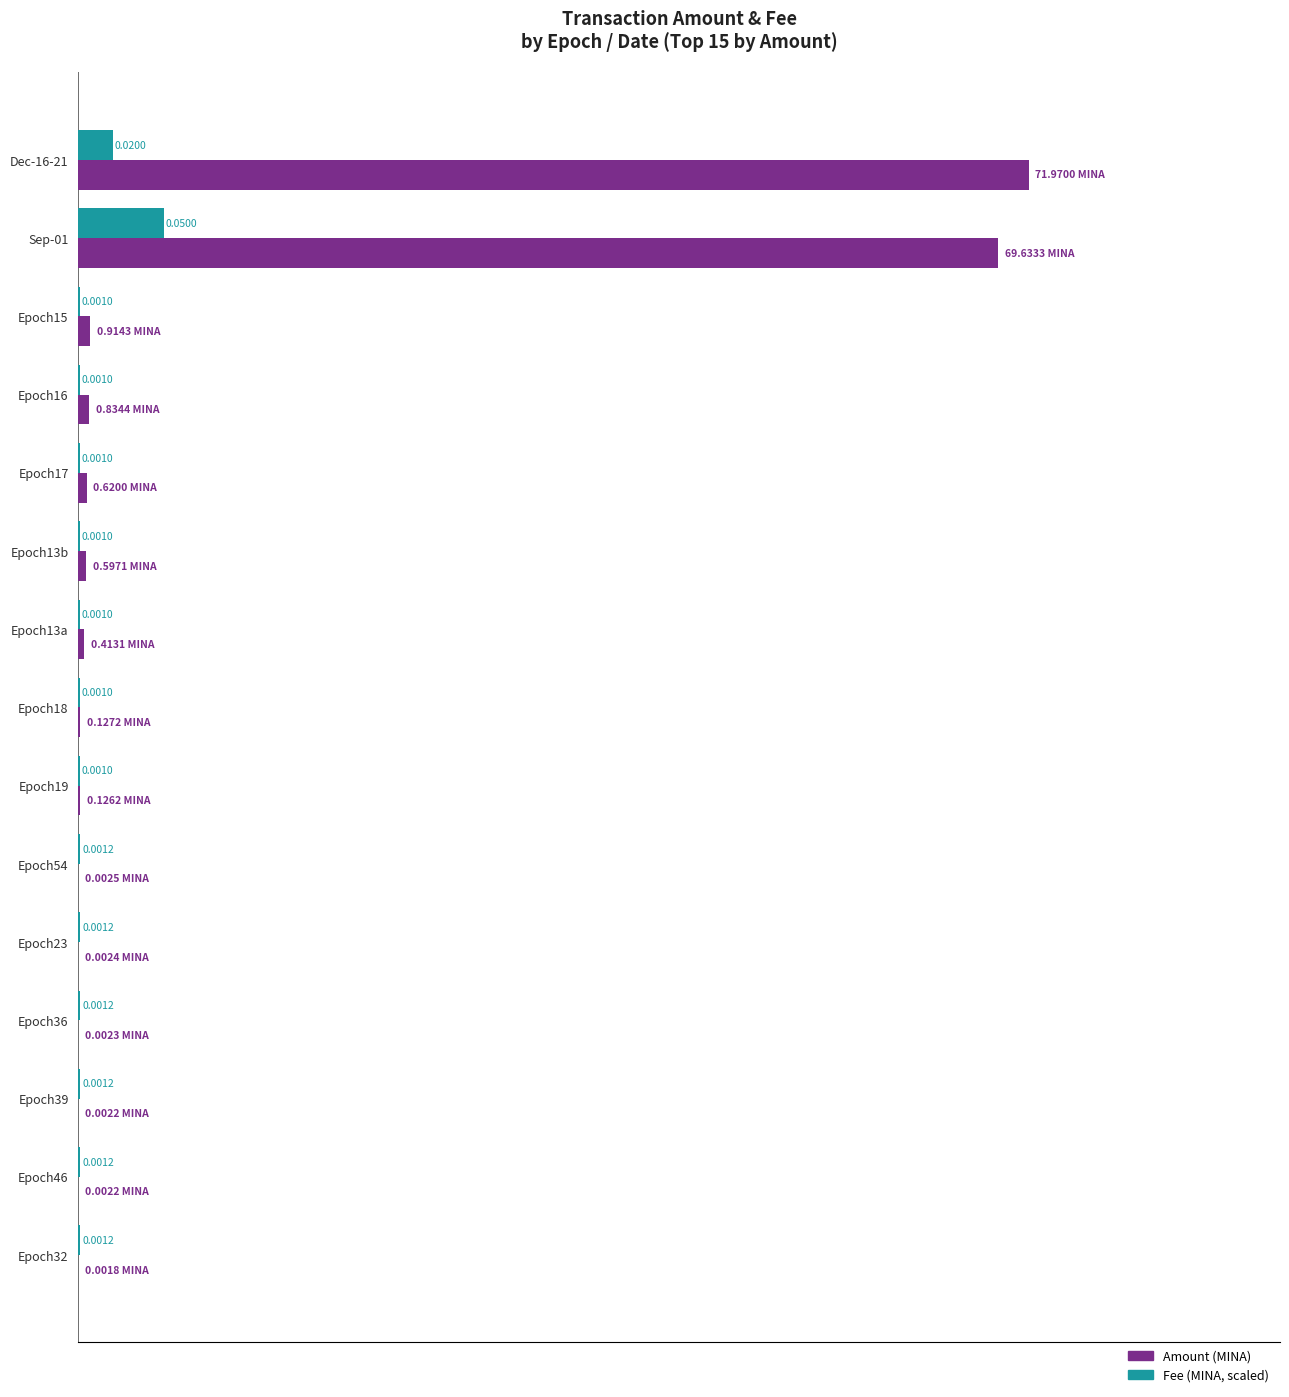

At which category is the sum across all series the highest?

Sep-01